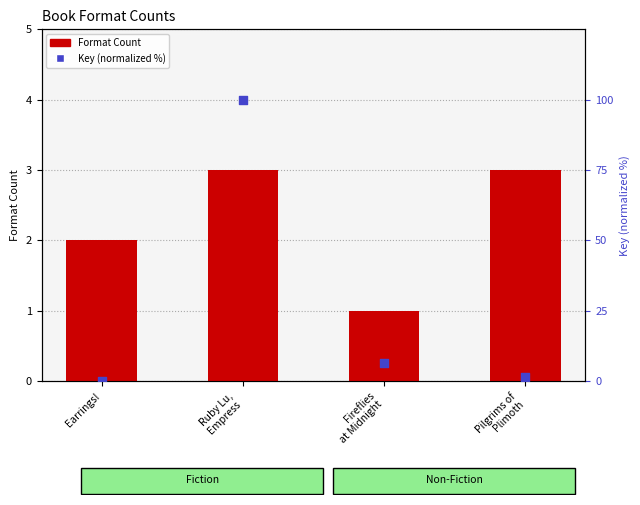

Which series has the widest spread of Y values?

Key (normalized %)